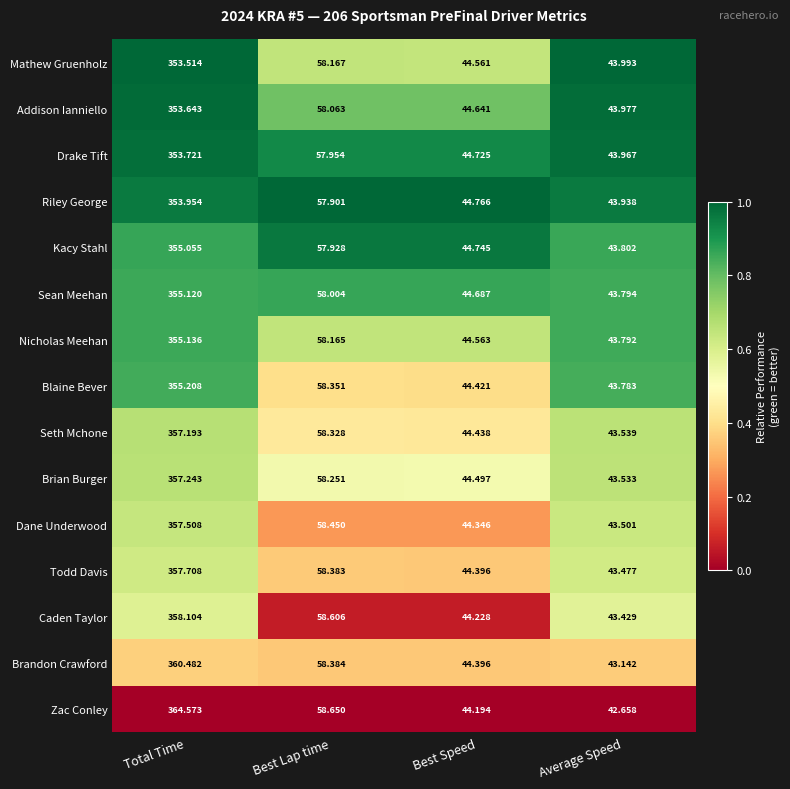

At Best Lap time, list the series in order from smallest to largest.

Riley George, Kacy Stahl, Drake Tift, Sean Meehan, Addison Ianniello, Nicholas Meehan, Mathew Gruenholz, Brian Burger, Seth Mchone, Blaine Bever, Todd Davis, Brandon Crawford, Dane Underwood, Caden Taylor, Zac Conley